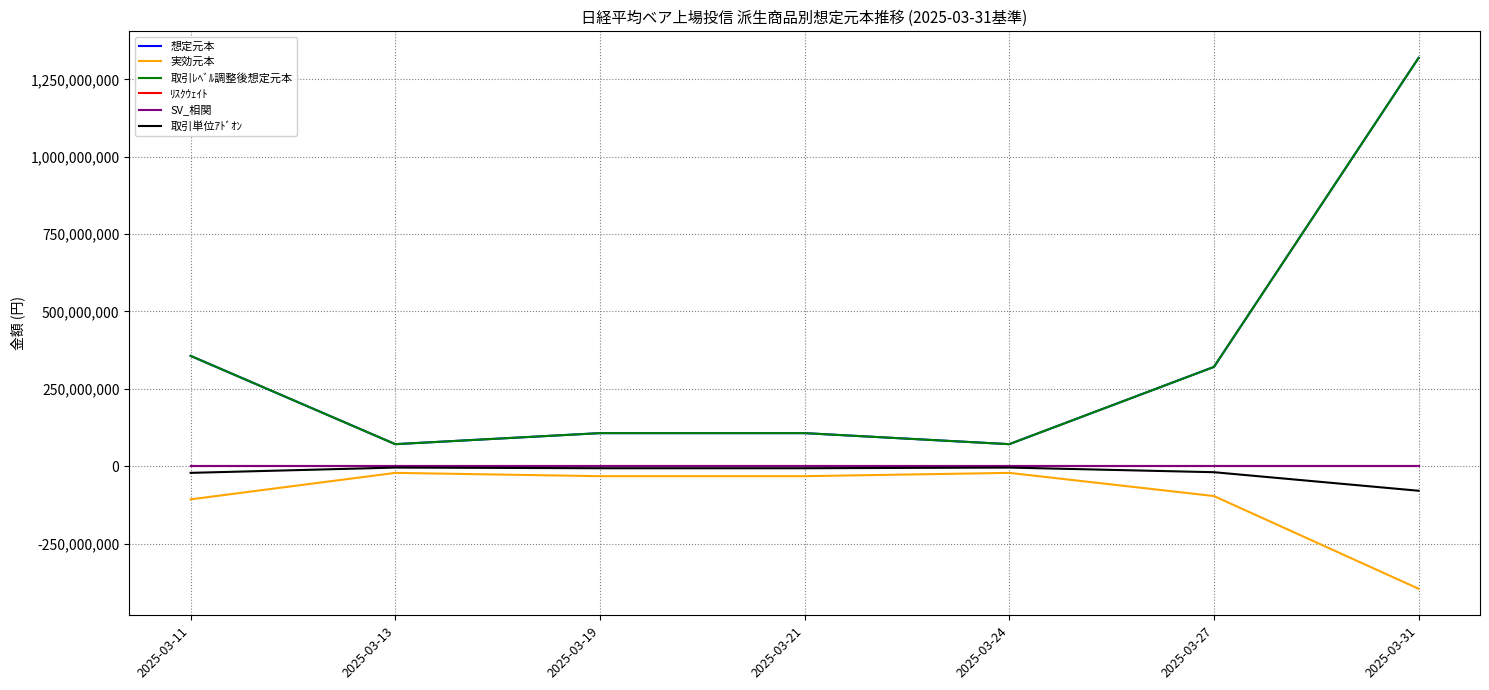

Does the chart display data point markers on the line(s)?

No